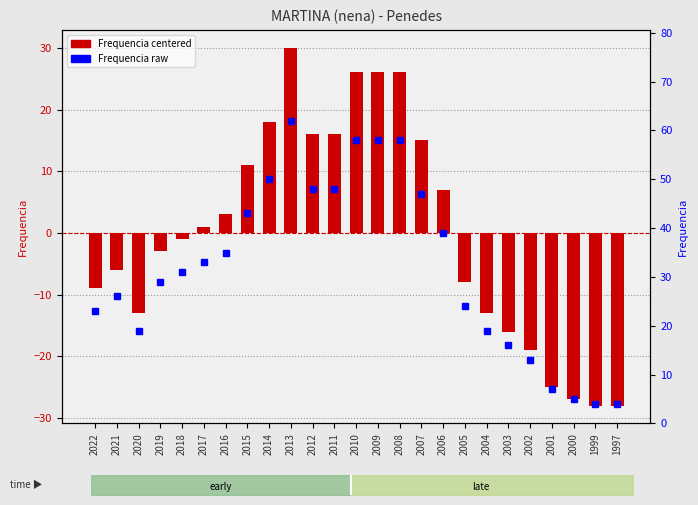

What is the difference between the second highest and second lowest values in the Frequencia (centered) series?

54.0